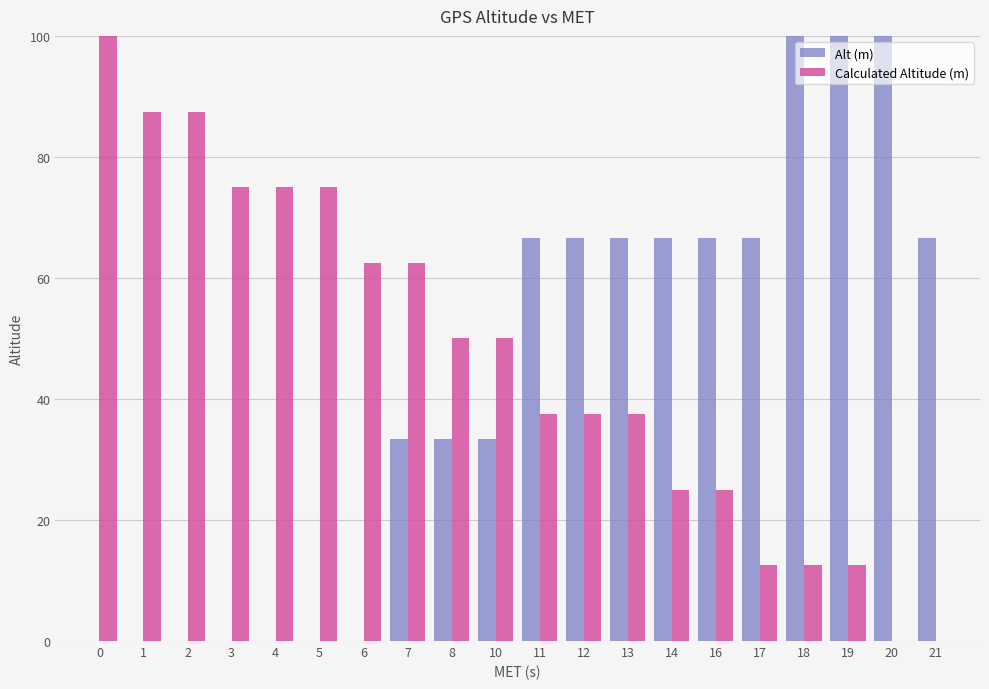

The value of Alt (m) at 21 is 28.5. True or false?

False